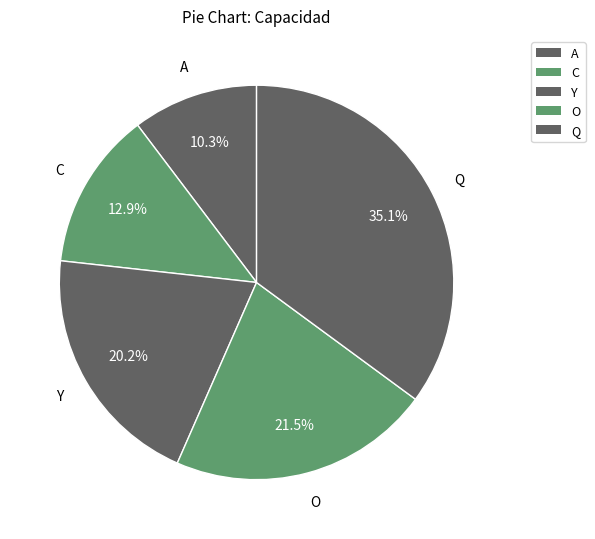

True or false: Q accounts for 35% of the total.

True